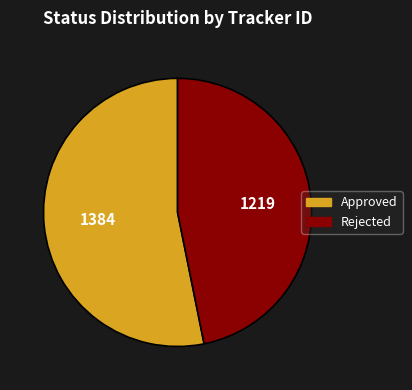

What is the smallest slice in the pie chart?

Rejected